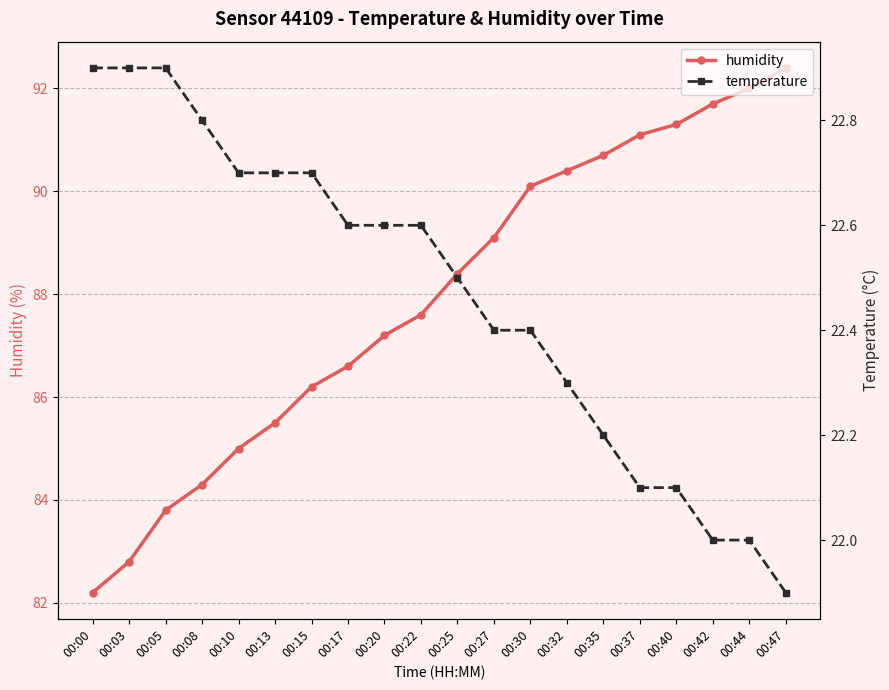

Rank the categories by temperature value from lowest to highest.

00:47, 00:42, 00:44, 00:37, 00:40, 00:35, 00:32, 00:27, 00:30, 00:25, 00:17, 00:20, 00:22, 00:10, 00:13, 00:15, 00:08, 00:00, 00:03, 00:05